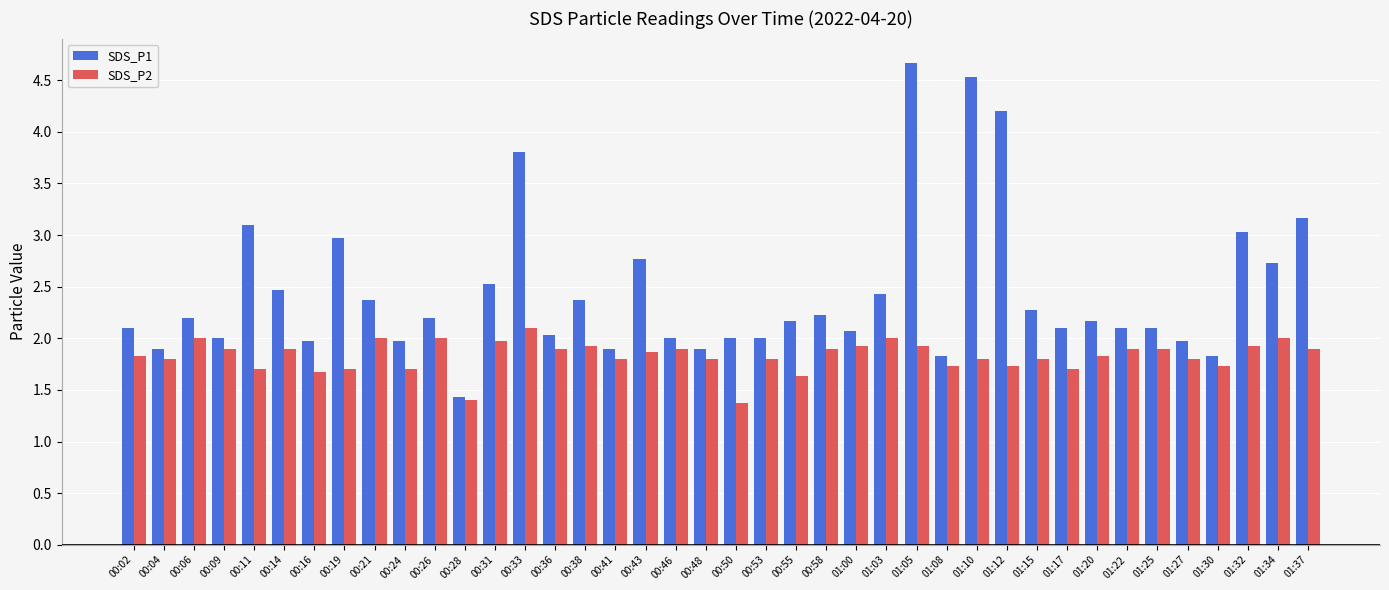

What is the average value of the SDS_P1 series?

2.4